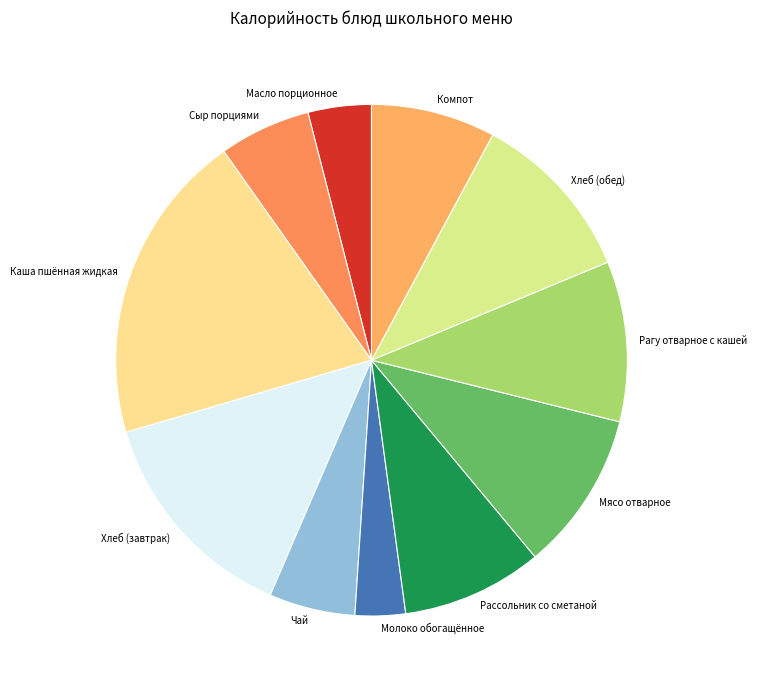

True or false: Мясо отварное accounts for 10% of the total.

True